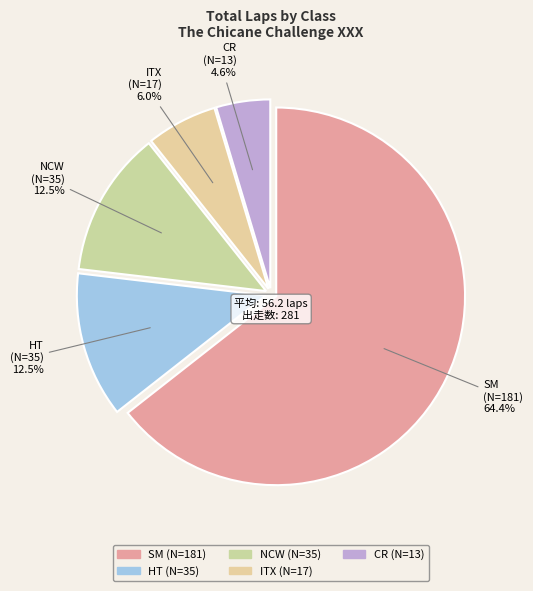

What is the total percentage of HT and ITX?

18.5%